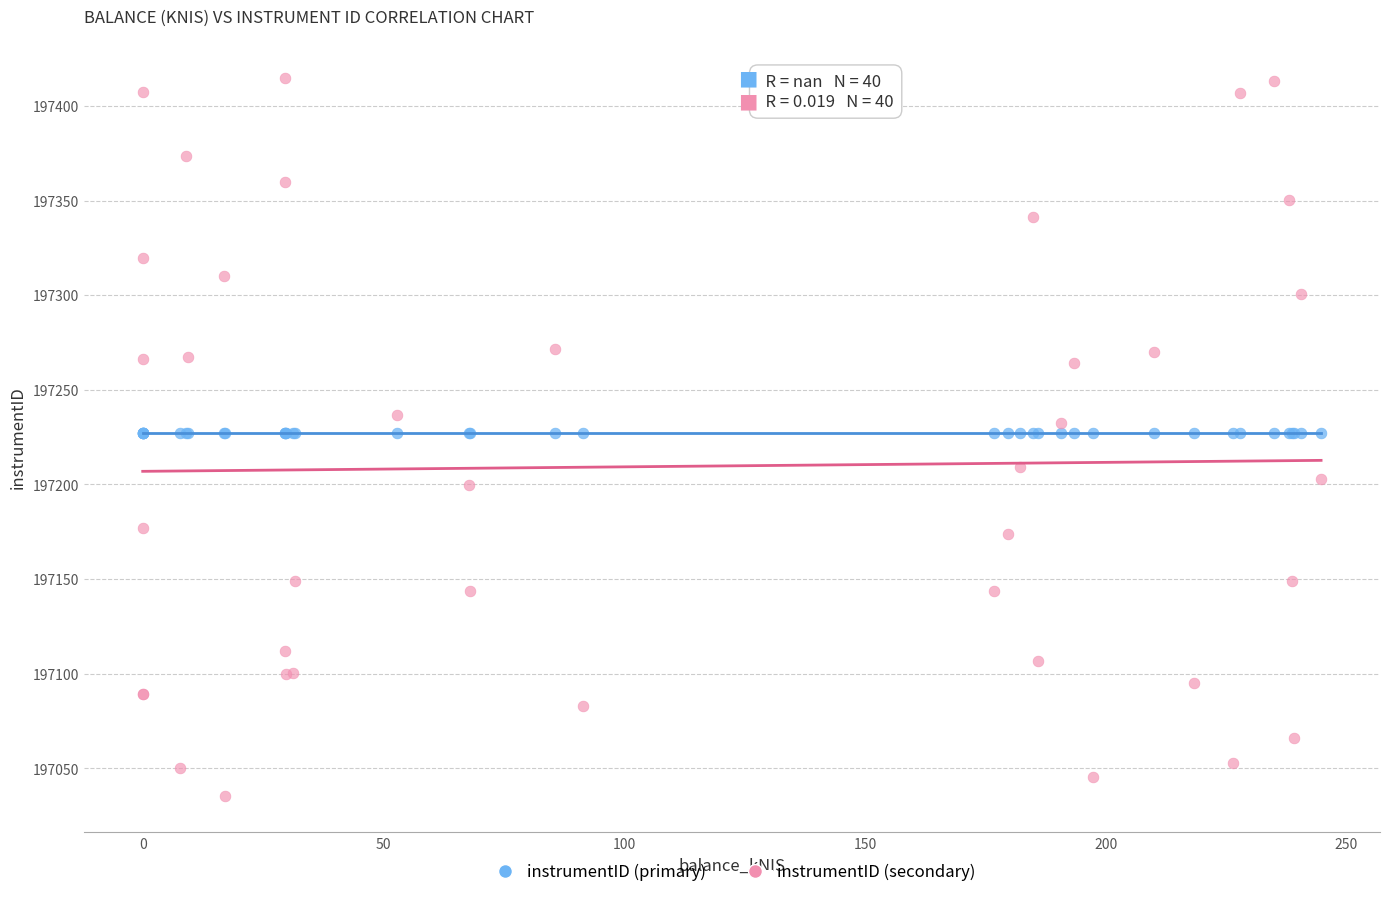

Which series contains the lowest Y value?

instrumentID (secondary)